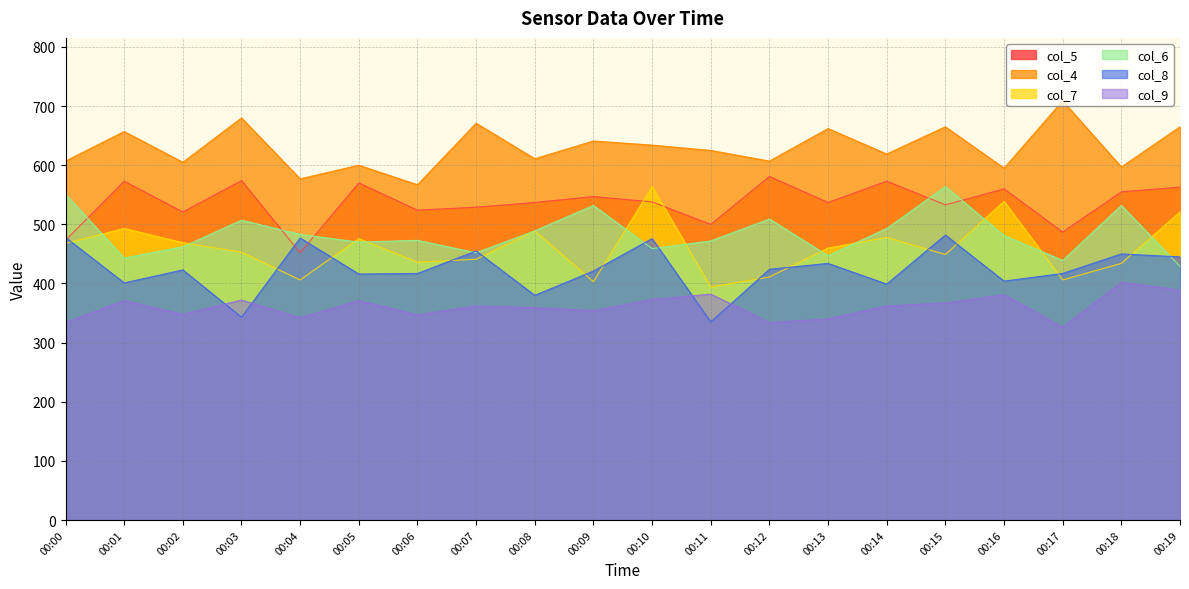

At which label does col_9 first exceed 362?

00:01